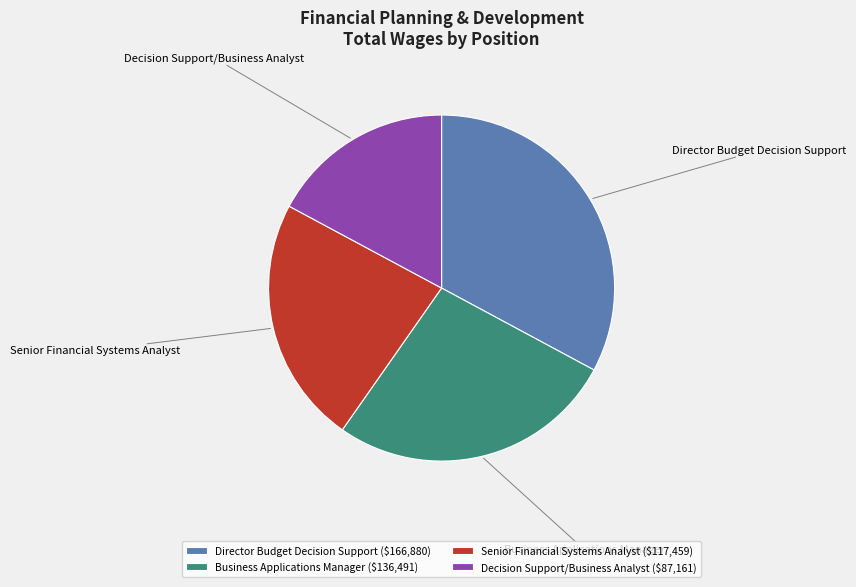

Combined, do Director Budget Decision Support and Business Applications Manager account for over 50%?

Yes